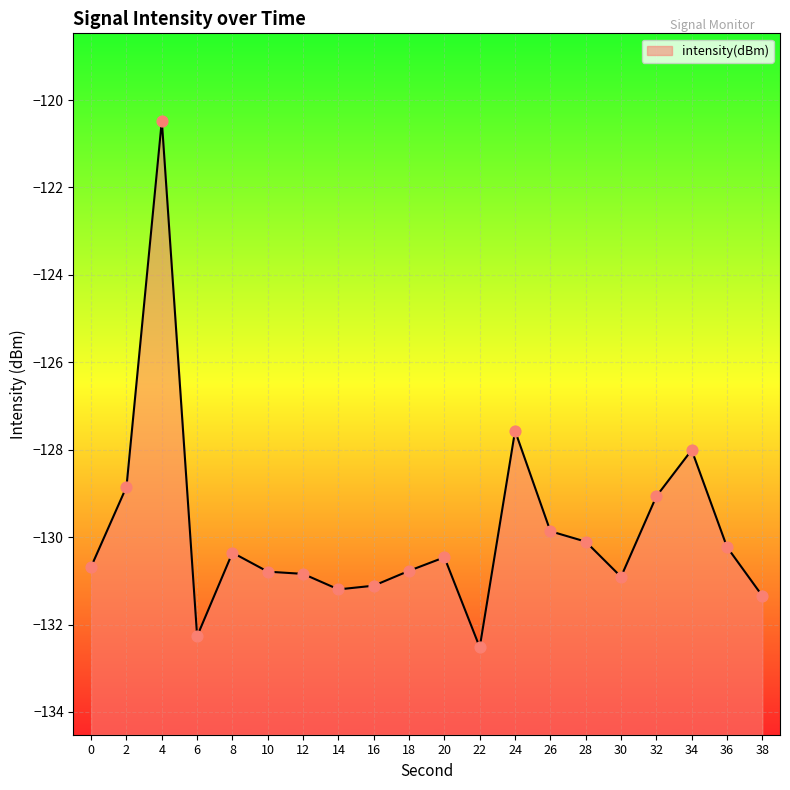

What is the change in value from 0 to 20?

+0.2